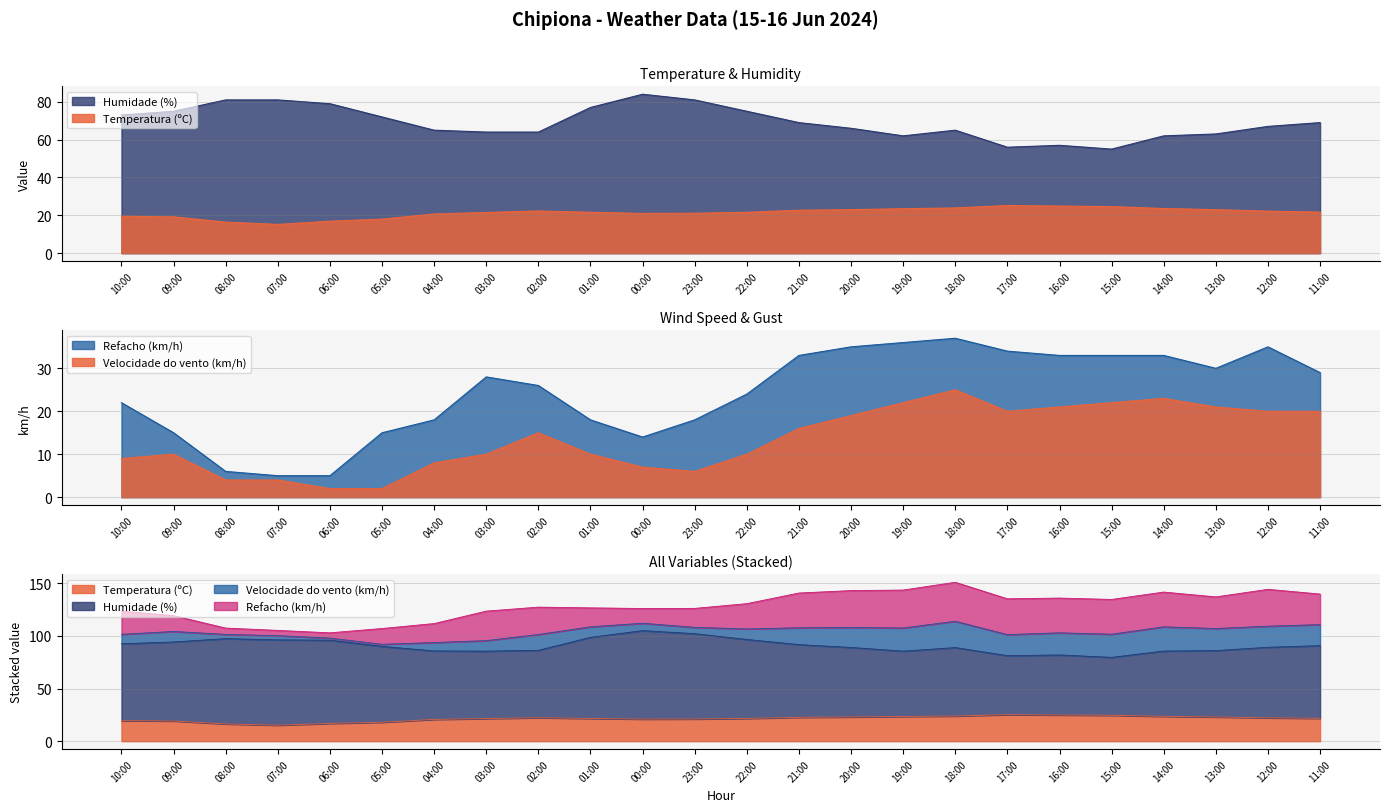

Rank the series by their maximum value, from highest to lowest.

Humidade (%), Refacho (km/h), Temperatura (ºC), Velocidade do vento (km/h)